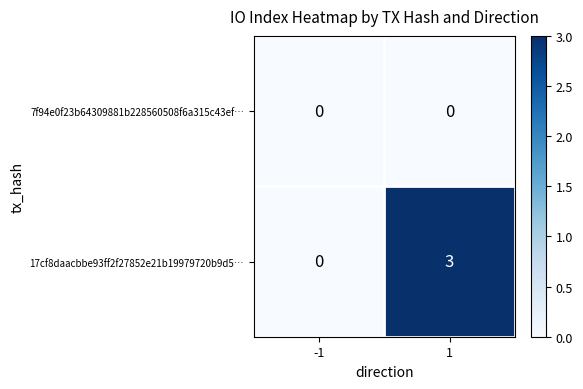

Reading left to right, extract all data points from this chart.

7f94e0f23b64309881b228560508f6a315c43ef…: 0	0
17cf8daacbbe93ff2f27852e21b19979720b9d5…: 0	3